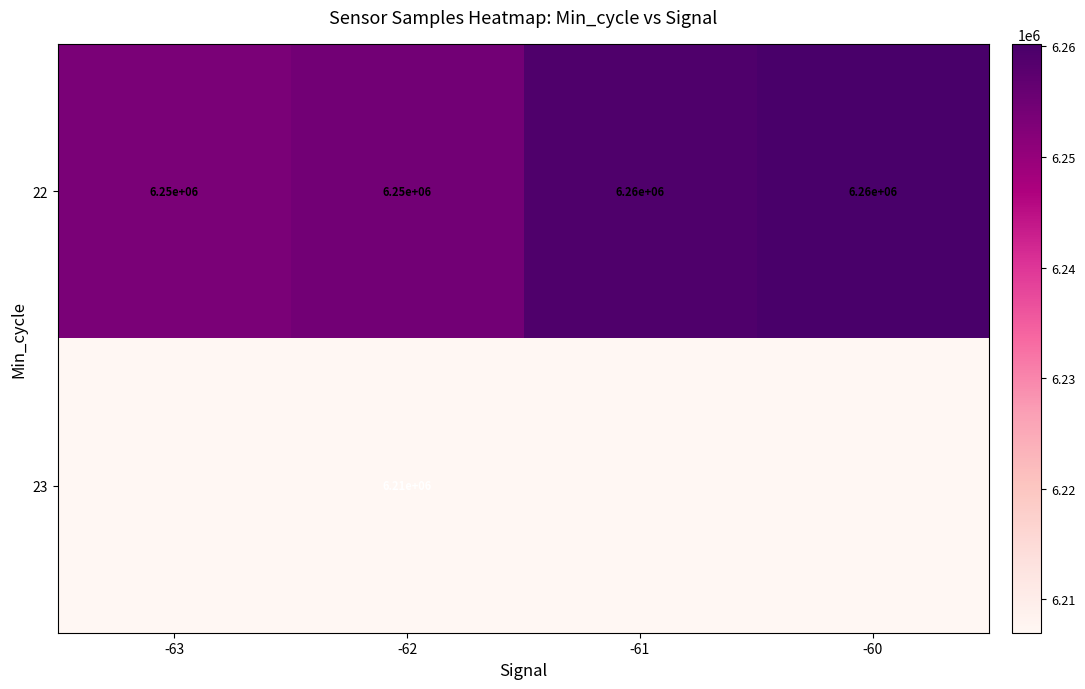

Is it true that 23 equals 8247719 at -62?

False